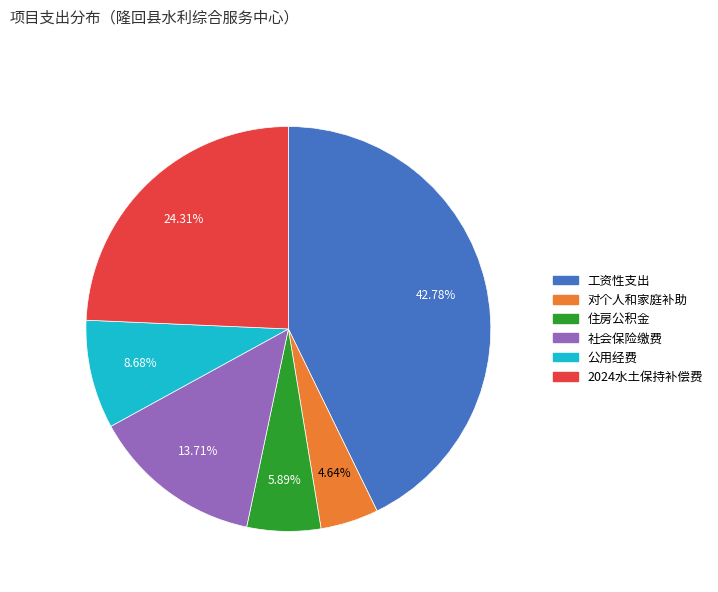

To the nearest percent, what is the difference between the largest and smallest slice percentages?

38%